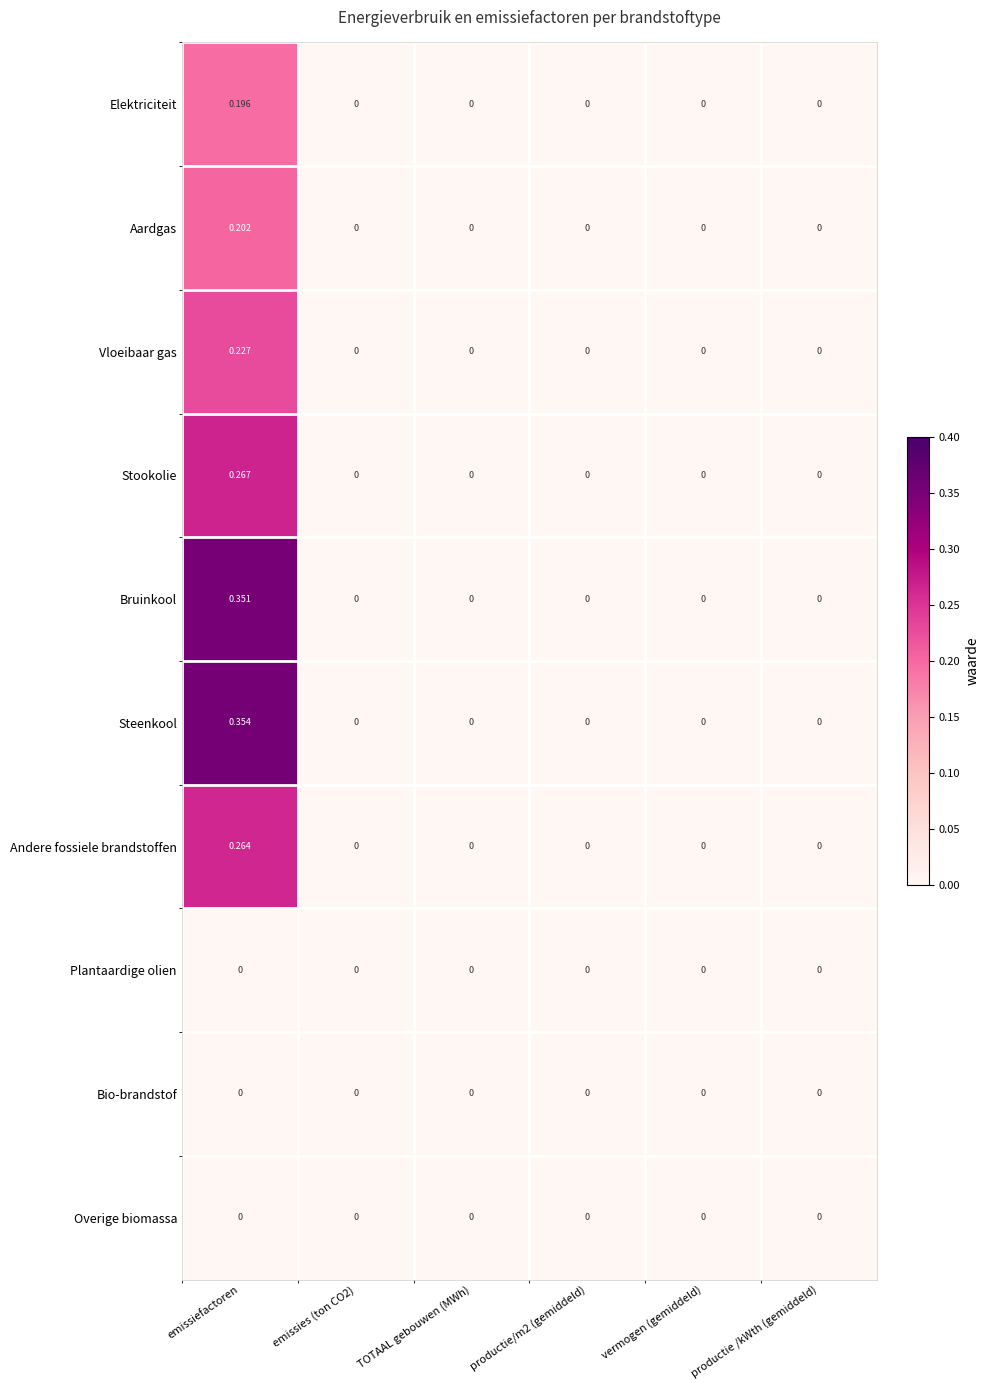

Which series has the largest total across all categories?

Steenkool